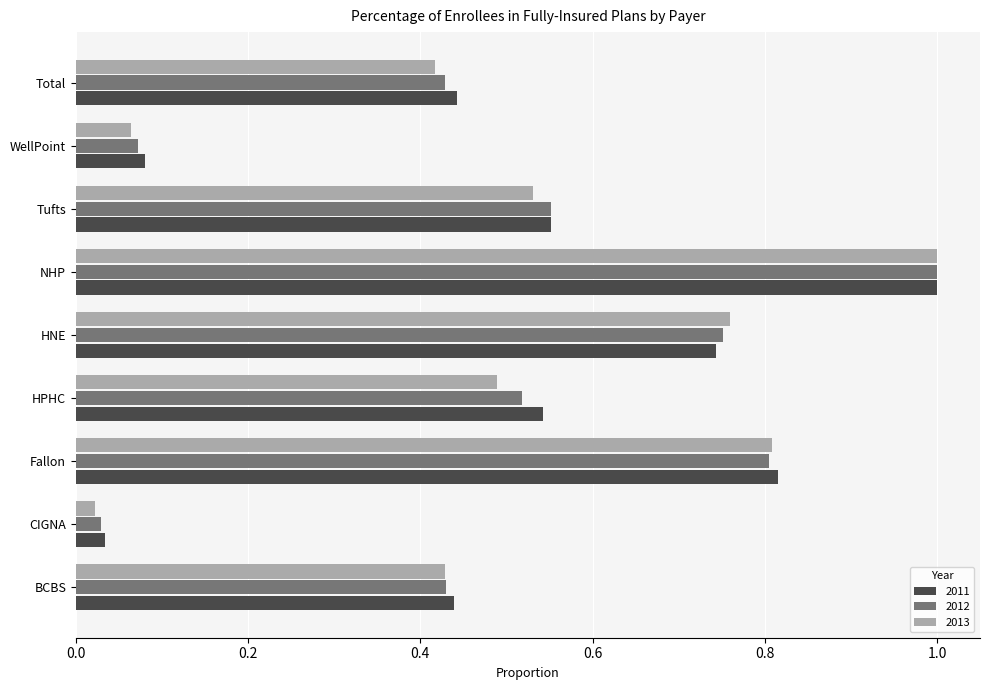

What is the difference between the maximum and minimum values in the 2011 series?

1.0